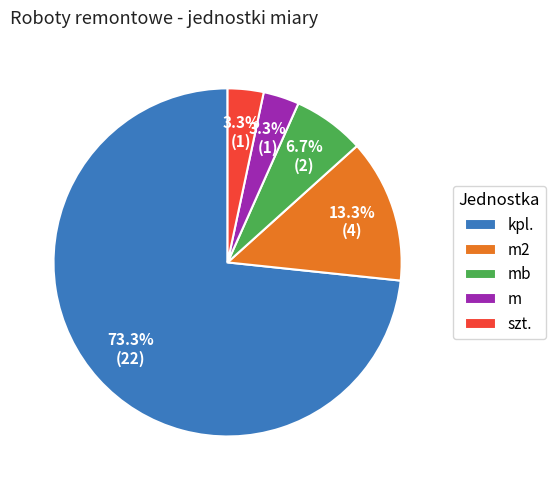

The m slice represents 3% of the pie. True or false?

True